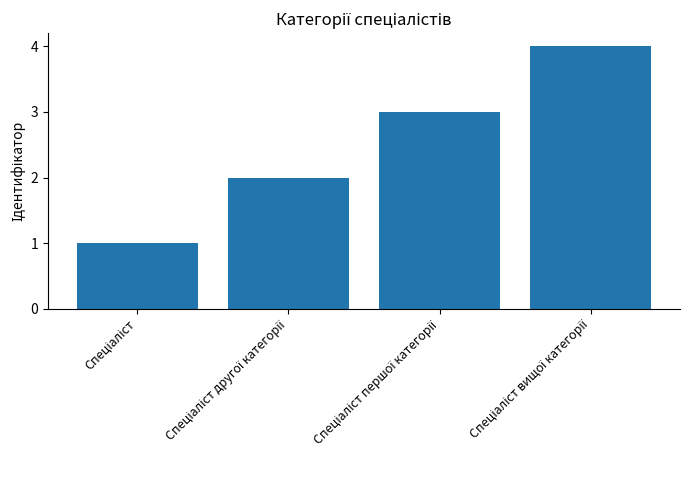

What is the value of the 4th bar from the left?

4